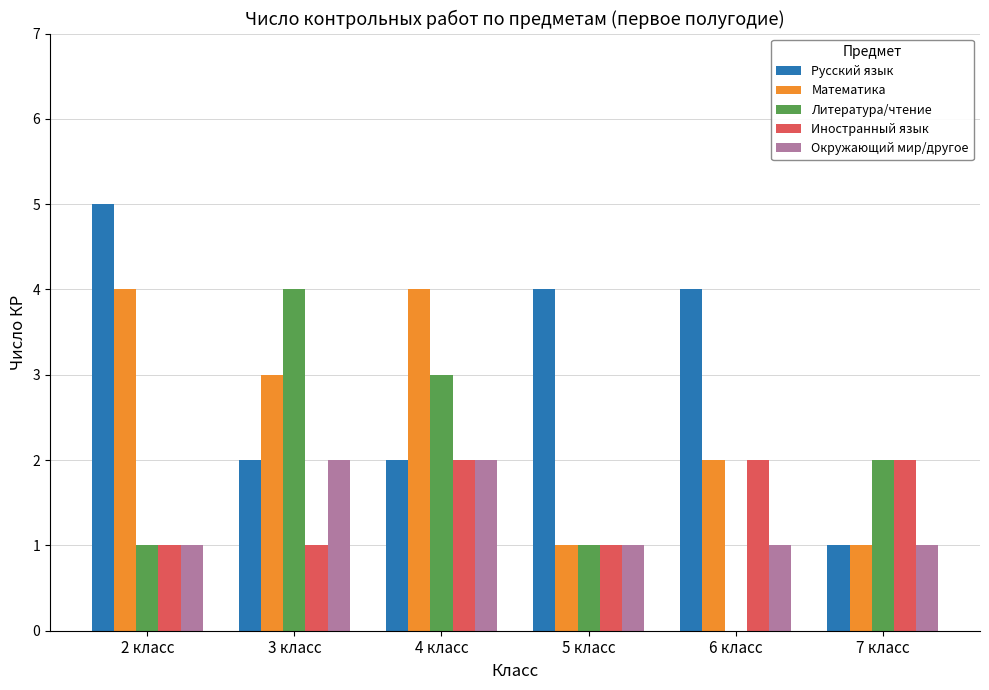

Count the number of categories in the chart.

6